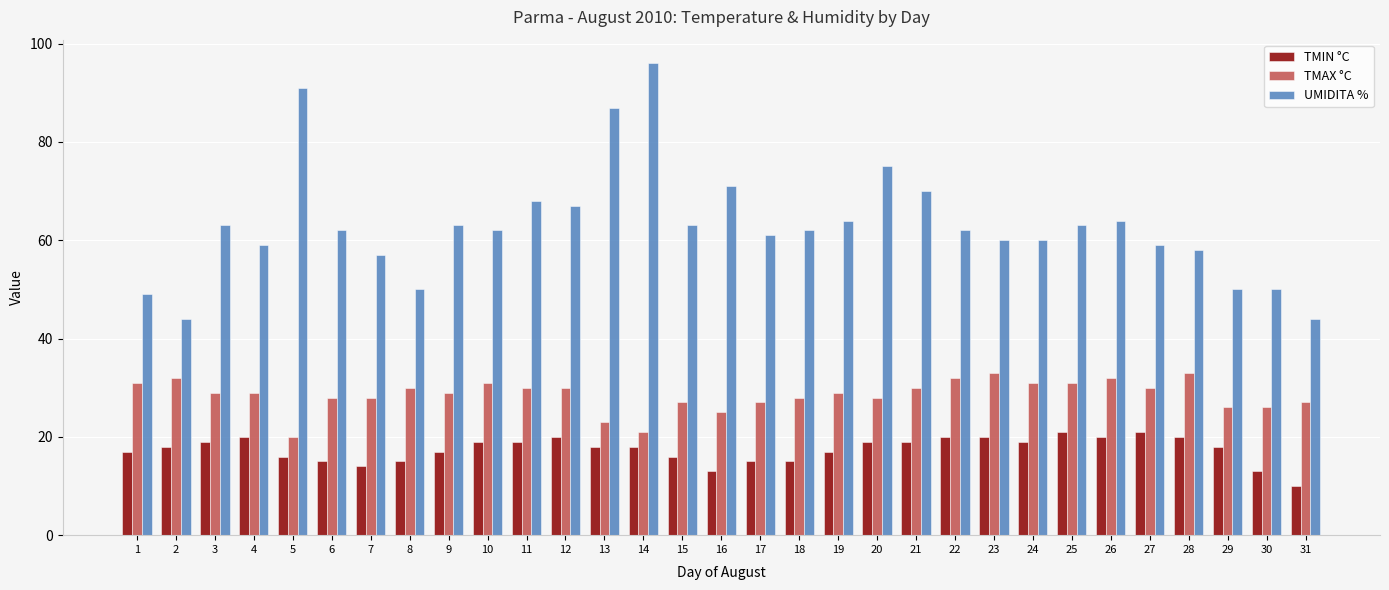

The value of UMIDITA % at 5 is 158. True or false?

False